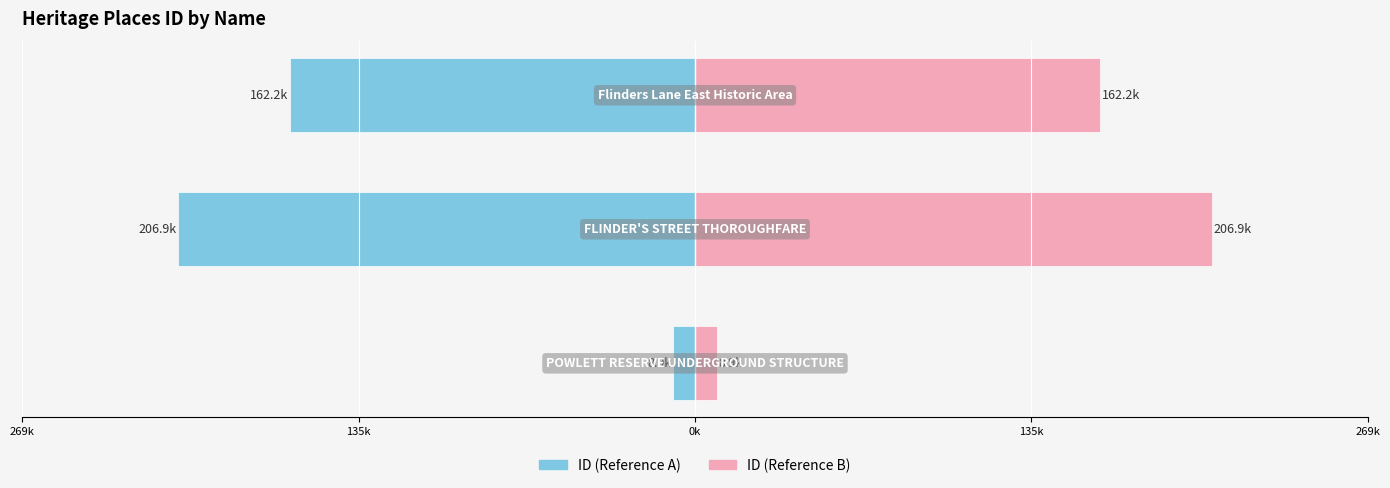

Which series has the widest spread of values?

ID (left)